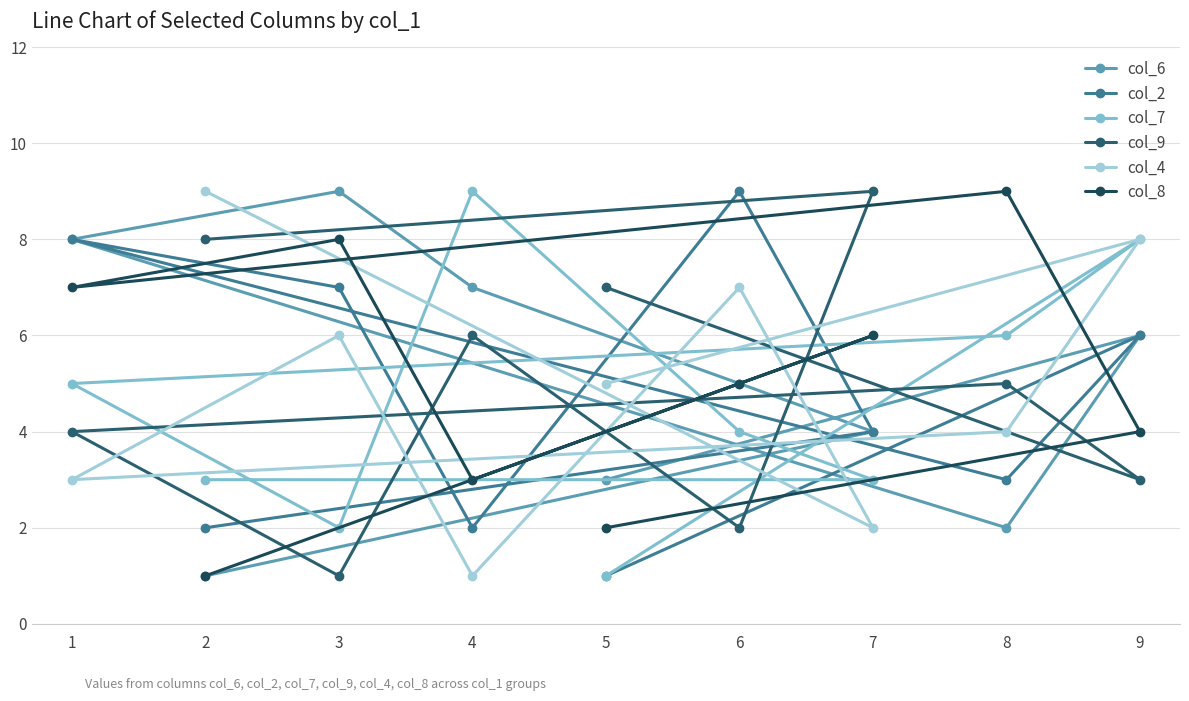

In col_8, how many points are lower than both neighbors (excluding endpoints)?

2